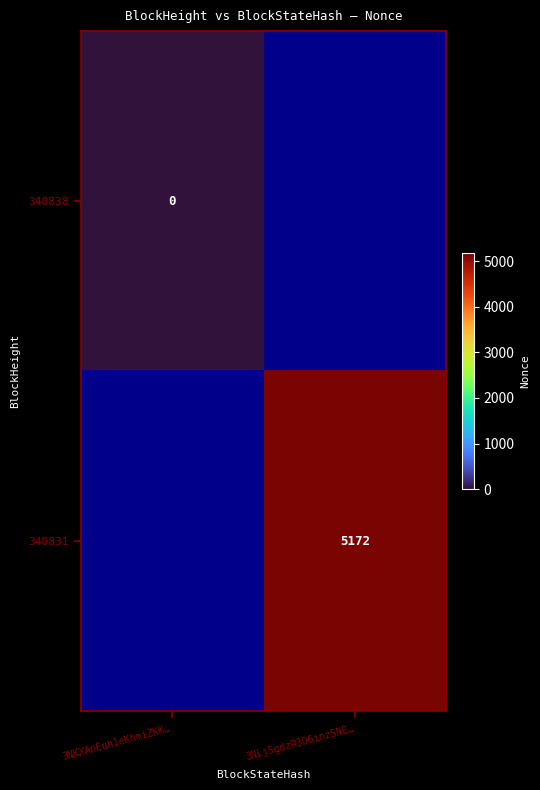

The 340831 series shows 7107 at 3NLj5gdzR3D6inz5NE…. True or false?

False